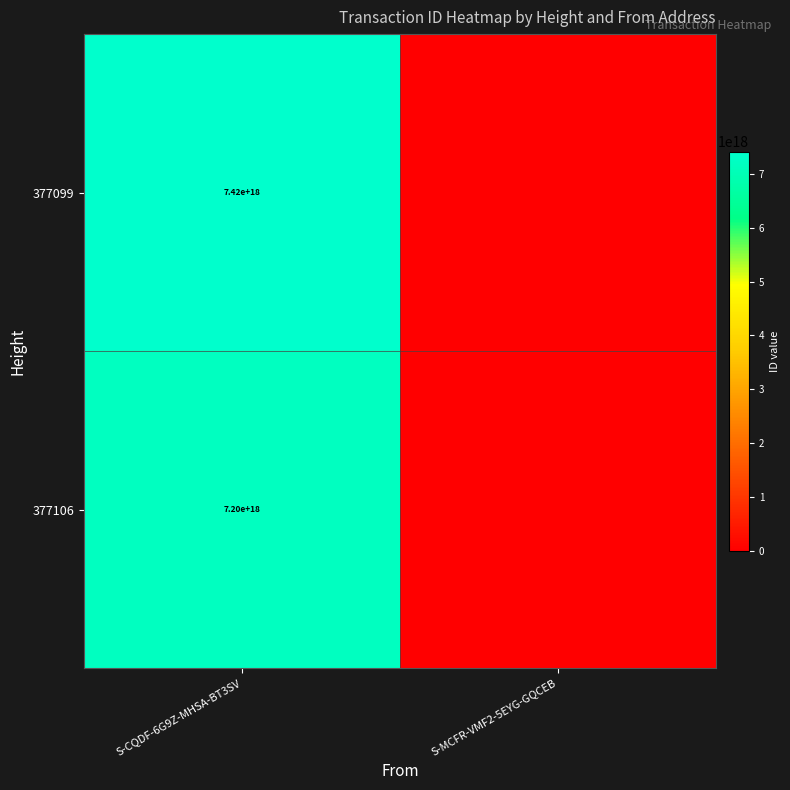

Is it true that 377099 equals 7415248459734736896 at S-CQDF-6G9Z-MHSA-BT3SV?

True